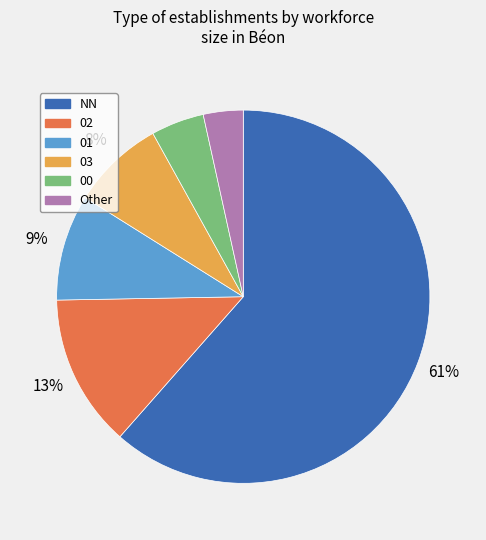

To the nearest percent, what portion does Other represent?

3%